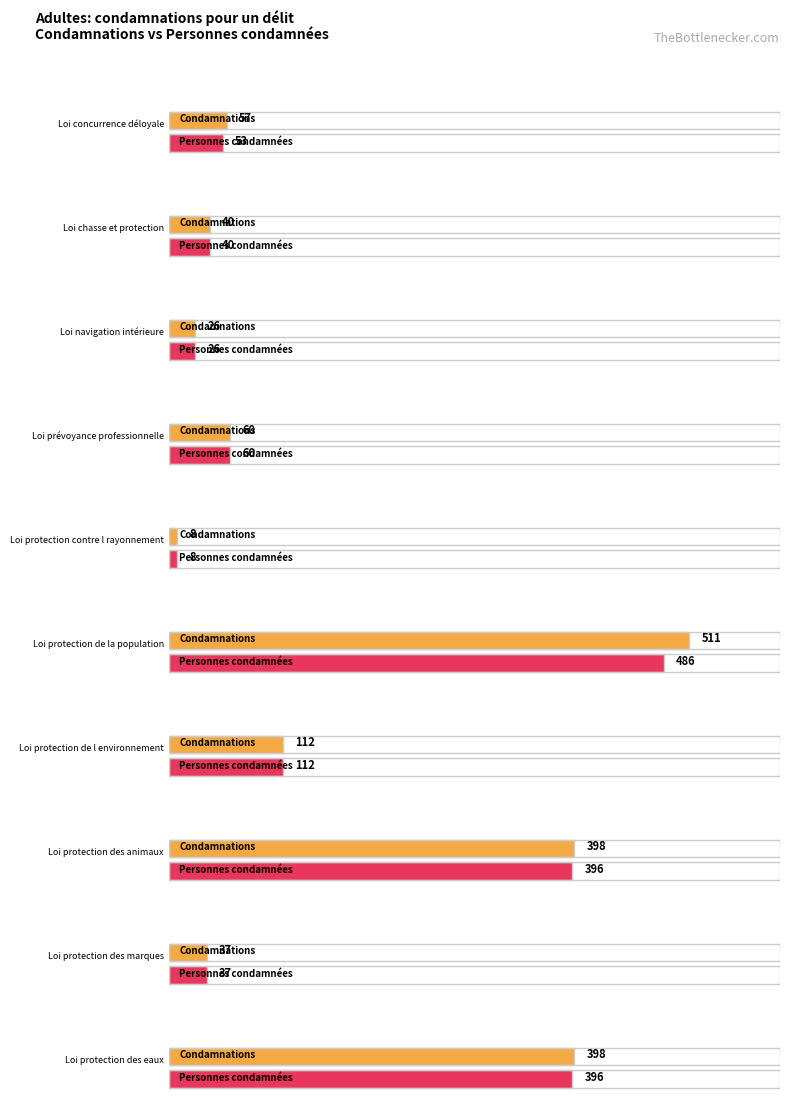

What is the label of the 2nd bar from the right?

Loi protection des marques